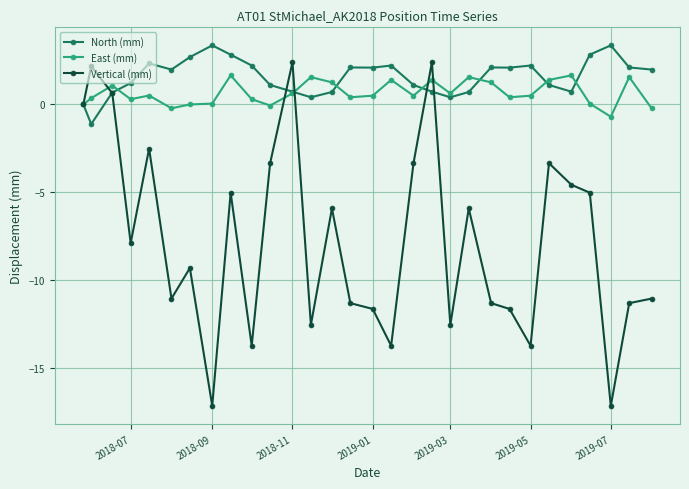

Which series has the largest range (max minus min)?

Vertical (mm)